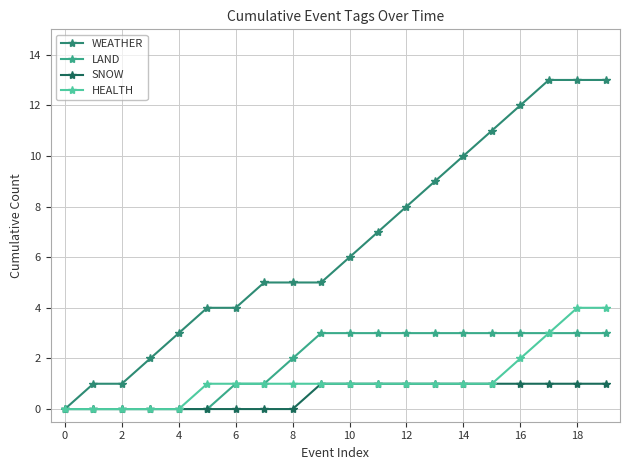

Is this an area chart (filled region under the line)?

No